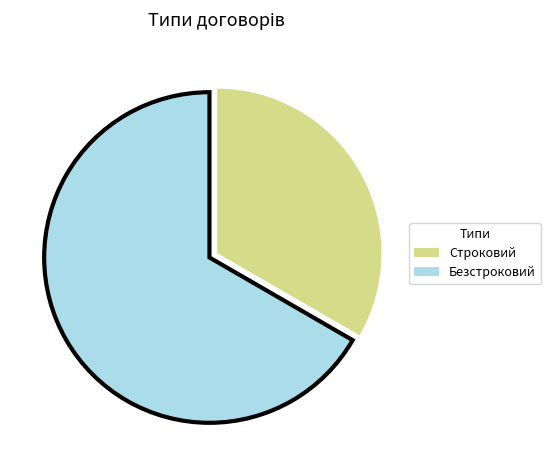

What is the smallest slice in the pie chart?

Строковий